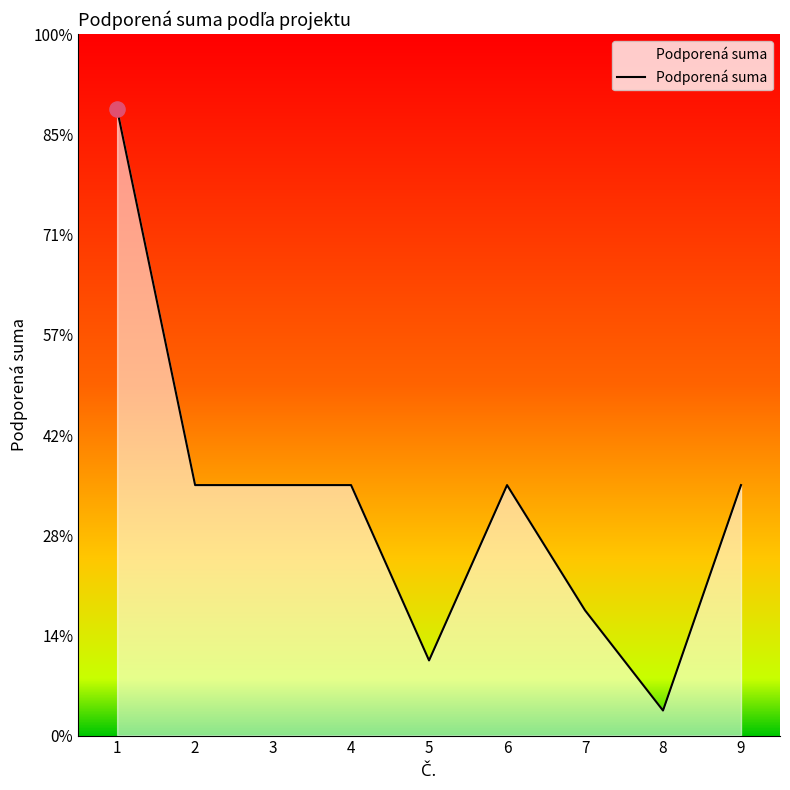

Which has a higher value, 9 or 5?

9